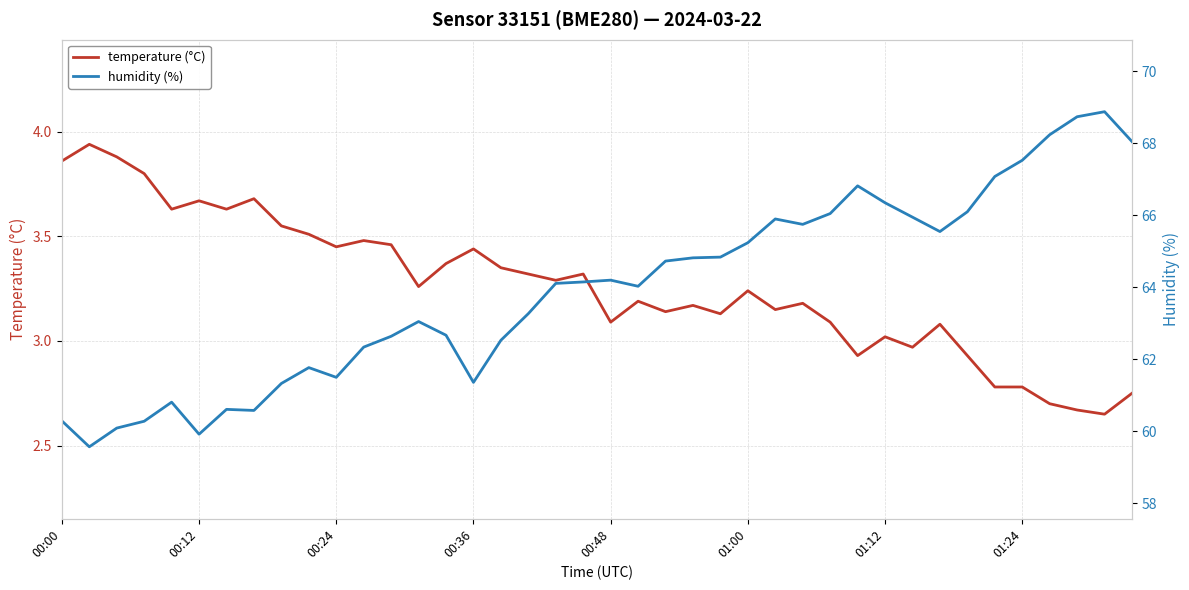

At which category does the chart reach its minimum across all series?

38